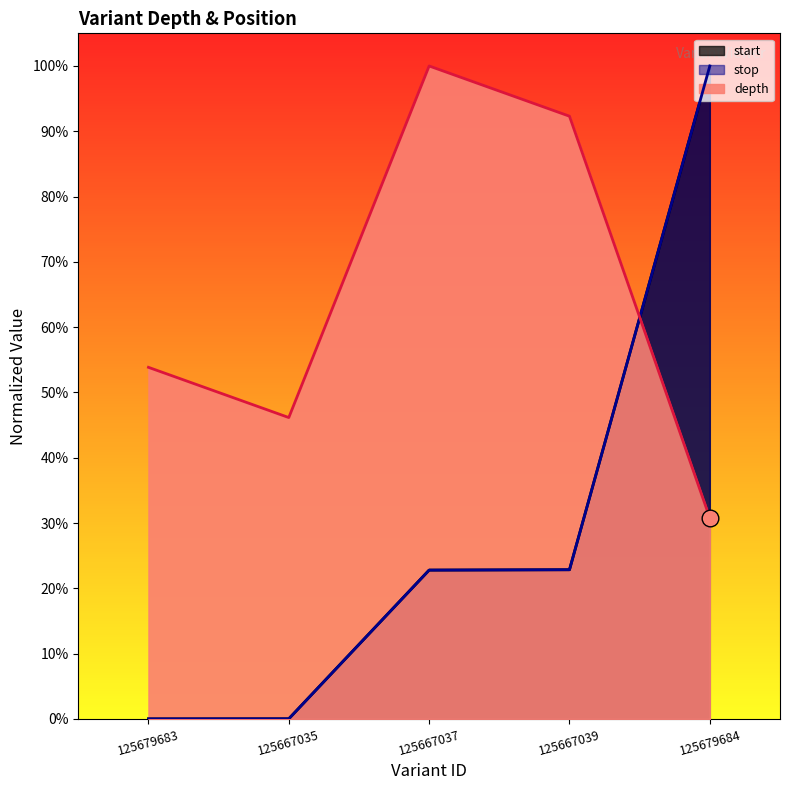

At which category does the chart reach its peak across all series?

125667037